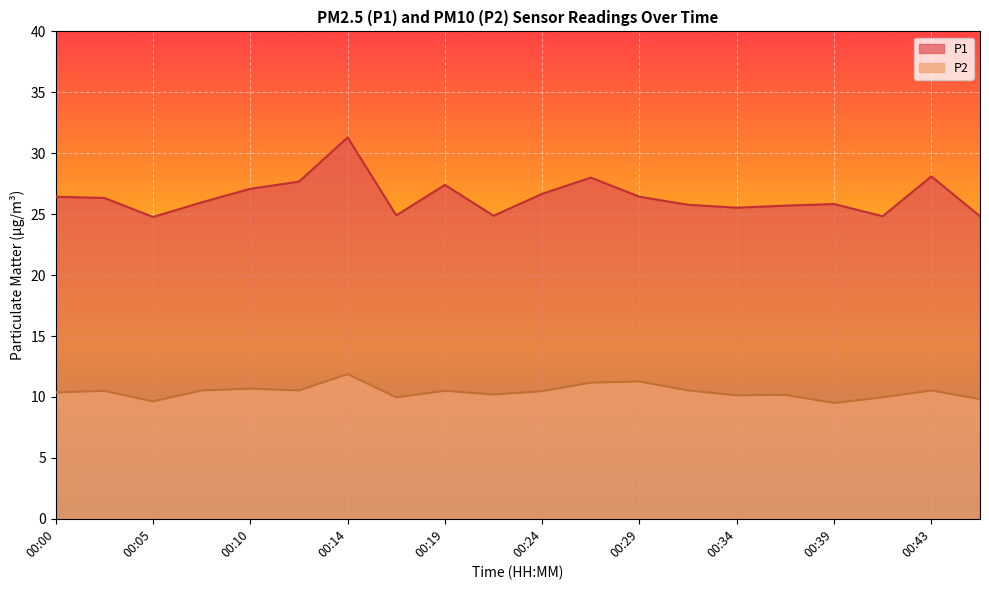

How many lines are shown in the chart?

2